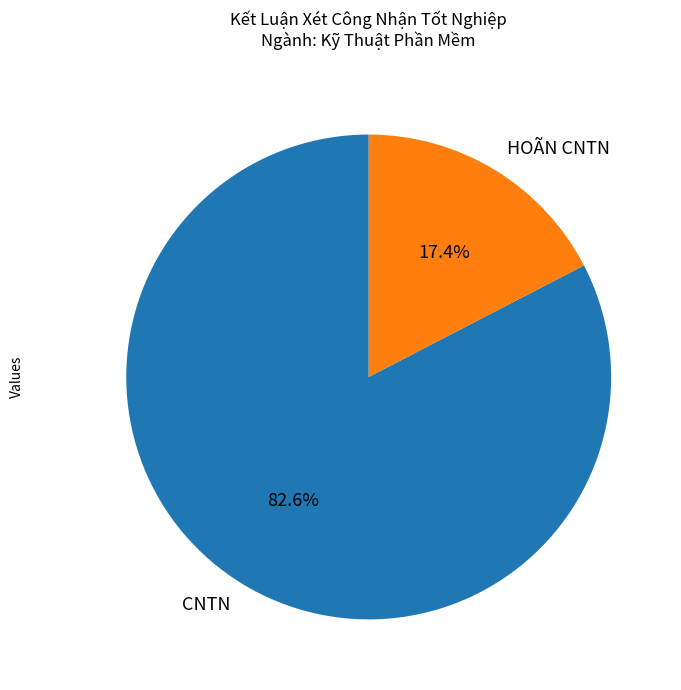

Rank the categories by value from lowest to highest.

HOÃN CNTN, CNTN